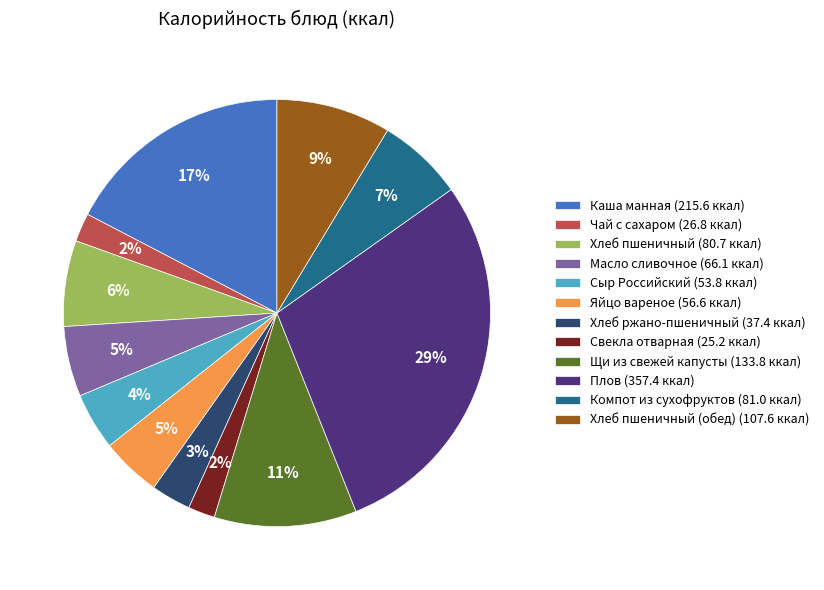

How many segments does this pie chart have?

12